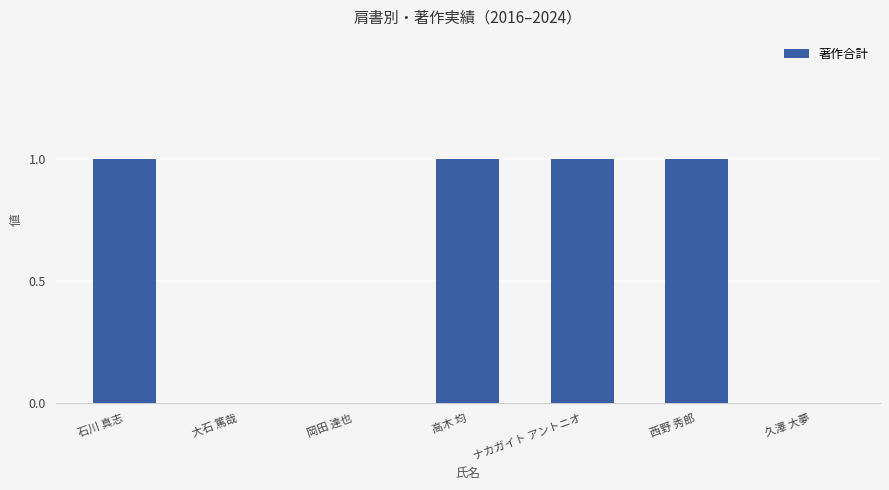

What is the average value?

1